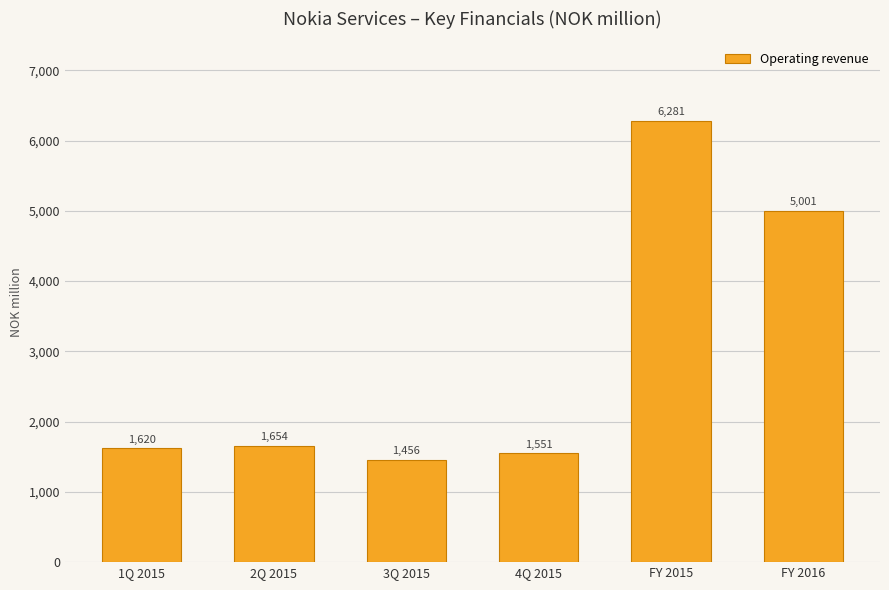

List the labels in order of value, smallest first.

3Q 2015, 4Q 2015, 1Q 2015, 2Q 2015, FY 2016, FY 2015